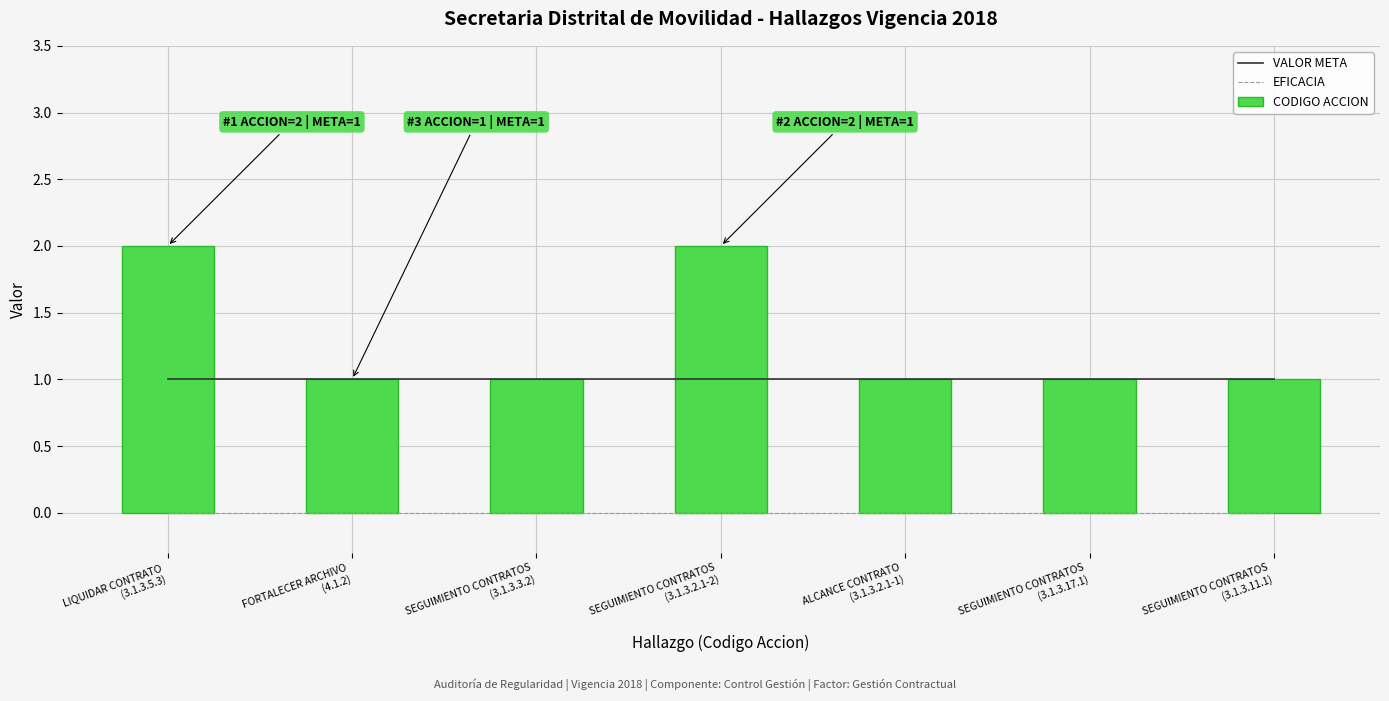

True or false: CODIGO ACCION has a value of 2 at SEGUIMIENTO CONTRATOS
(3.1.3.2.1-2).

True